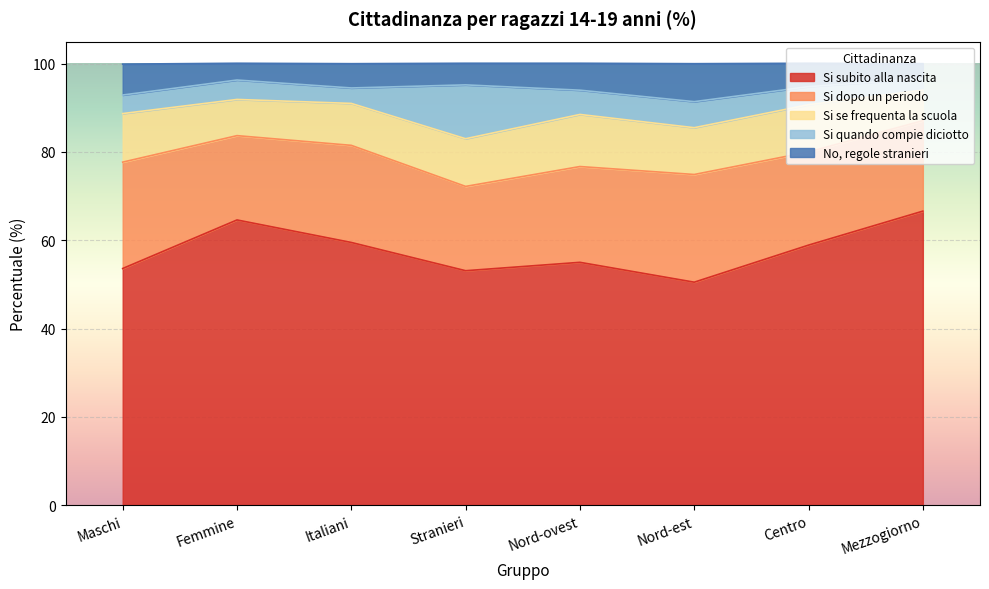

The Si quando compie diciotto series shows 4.2 at Maschi. True or false?

True